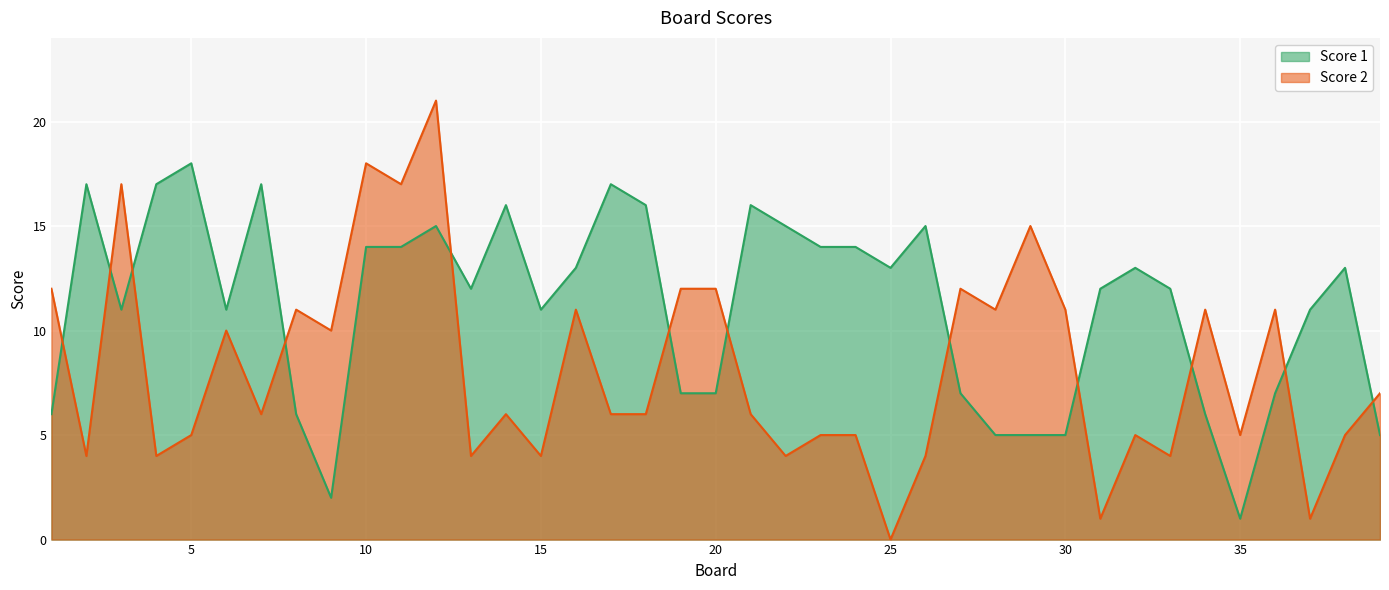

Where is Score 1 nearest to the value 9?

3